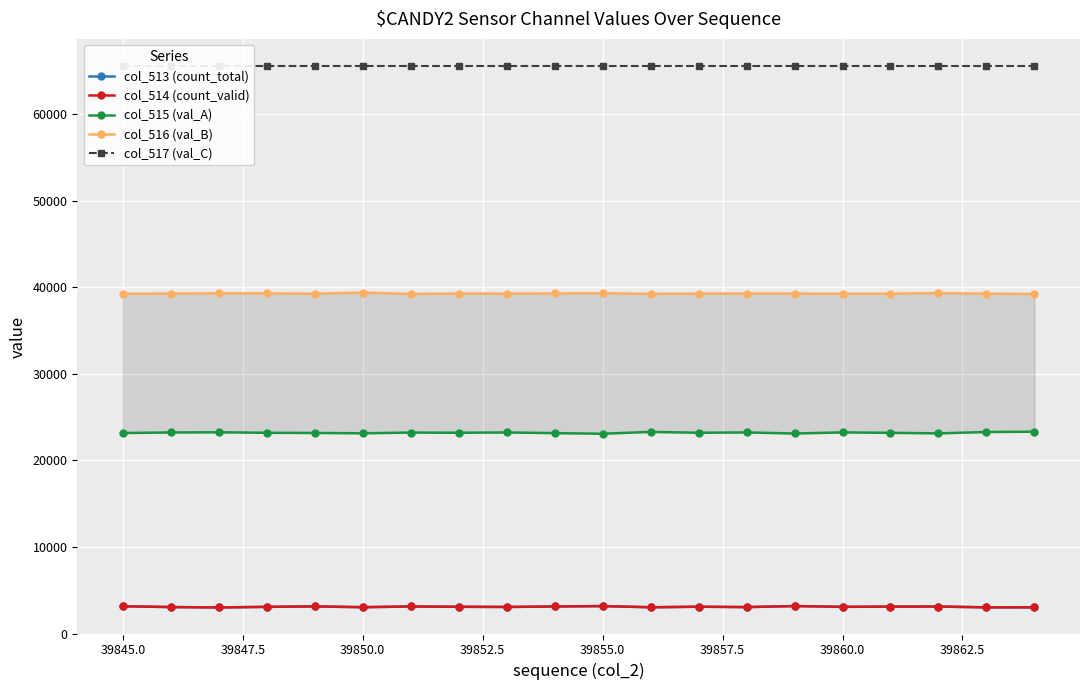

Reading right to left, extract all data points from this chart.

col_513 (count_total): 3028	3024	3117	3110	3083	3175	3054	3098	3033	3171	3123	3069	3090	3124	3043	3133	3080	3015	3058	3150
col_514 (count_valid): 3028	3024	3116	3110	3082	3174	3052	3098	3033	3171	3123	3069	3089	3123	3042	3131	3080	3015	3056	3150
col_515 (val_A): 23305	23269	23113	23177	23224	23099	23220	23184	23283	23069	23143	23217	23185	23204	23123	23160	23178	23239	23217	23153
col_516 (val_B): 39202	39242	39305	39248	39228	39261	39261	39253	39219	39295	39269	39249	39260	39207	39369	39242	39277	39281	39260	39232
col_517 (val_C): 65535	65535	65535	65535	65535	65535	65535	65535	65535	65535	65535	65535	65535	65535	65535	65535	65535	65535	65535	65535